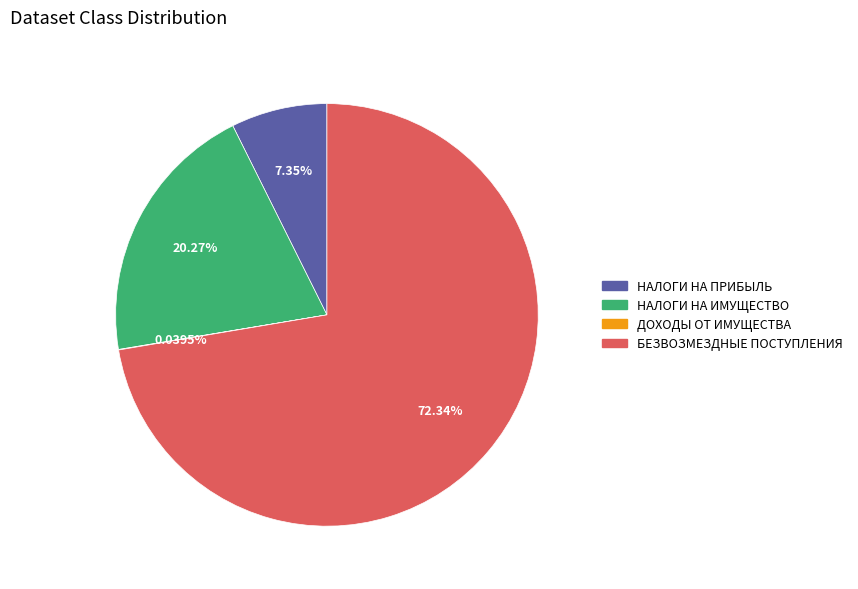

Does any single category account for the majority?

Yes